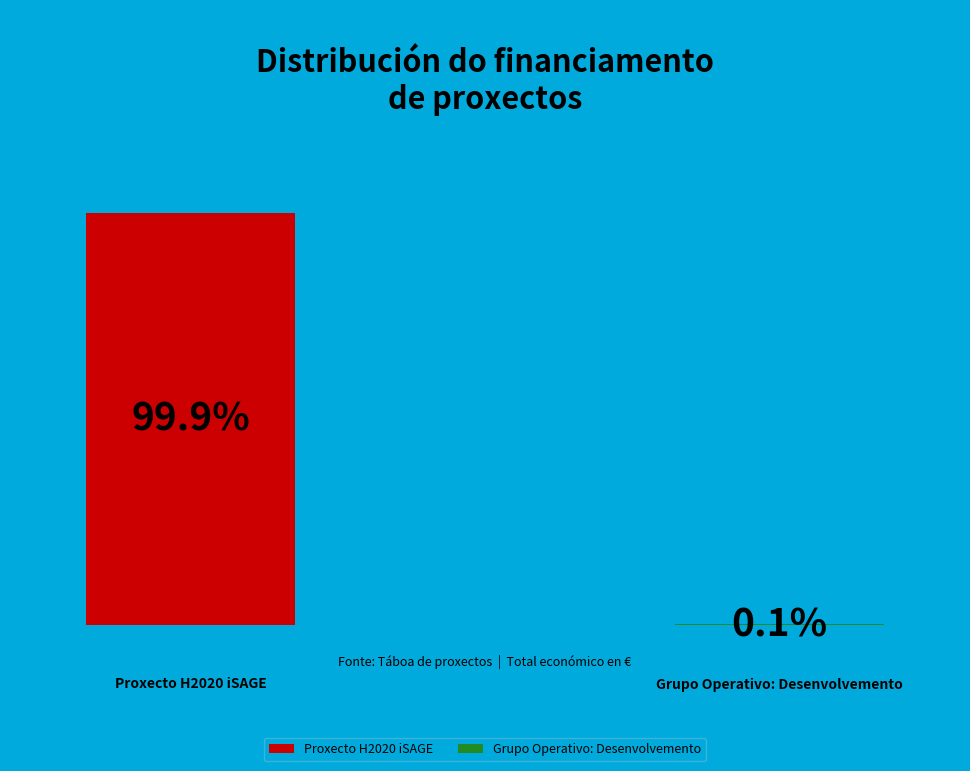

To the nearest percent, what percentage of the pie is Proxecto H2020 iSAGE?

100%